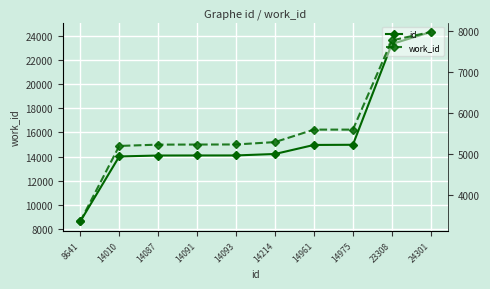

True or false: id and work_id cross at least once.

False